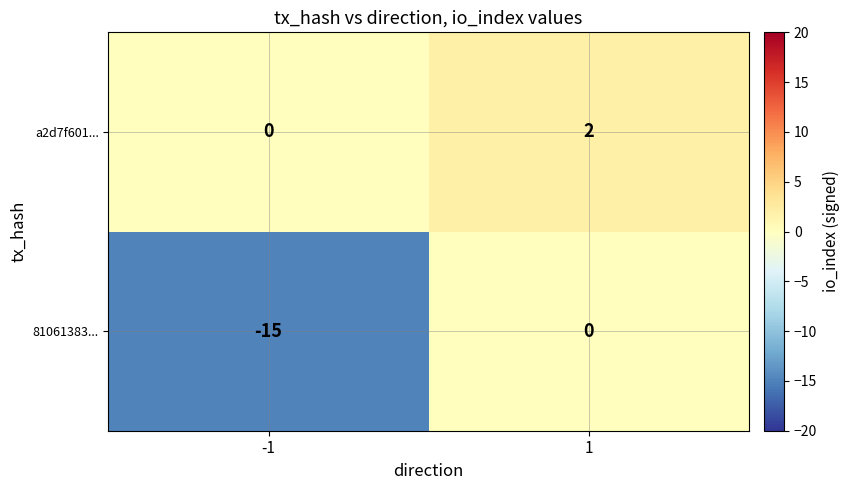

What is the difference between the maximum and minimum values in the 81061383... series?

15